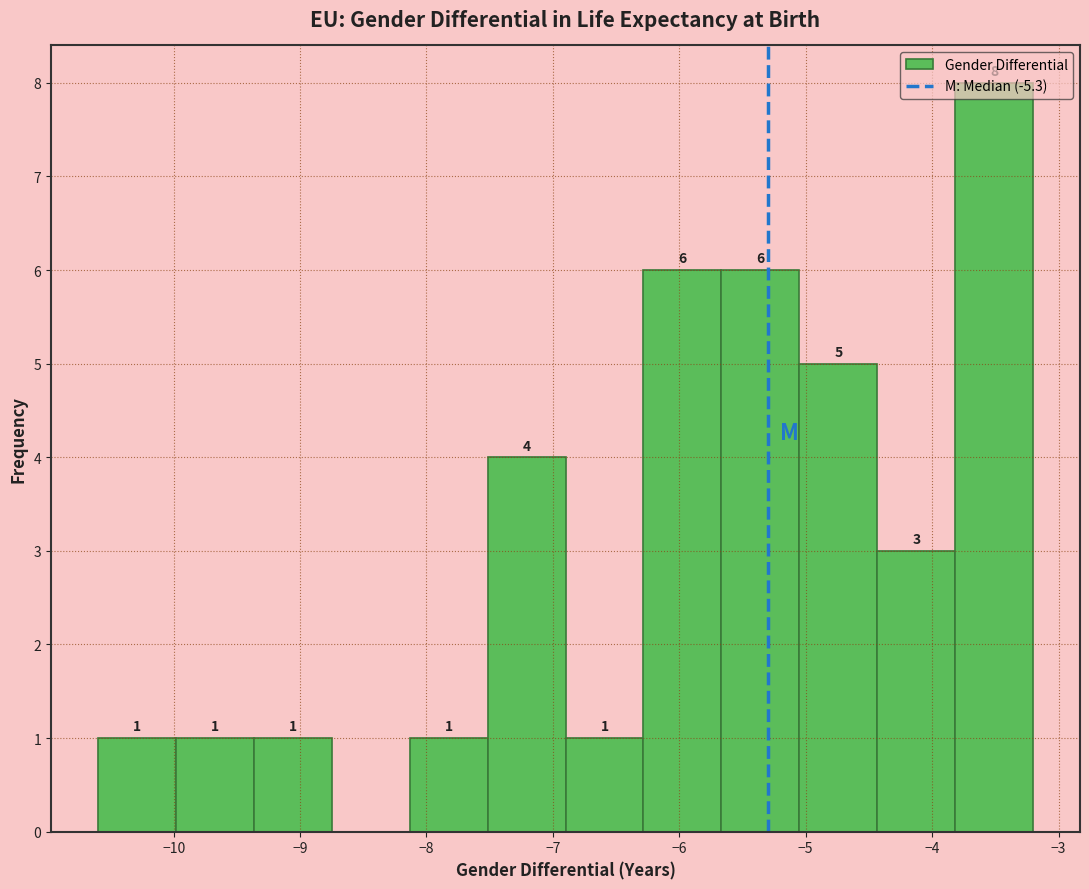

Which range on the x-axis has the tallest bar?

-3.8 to -3.2